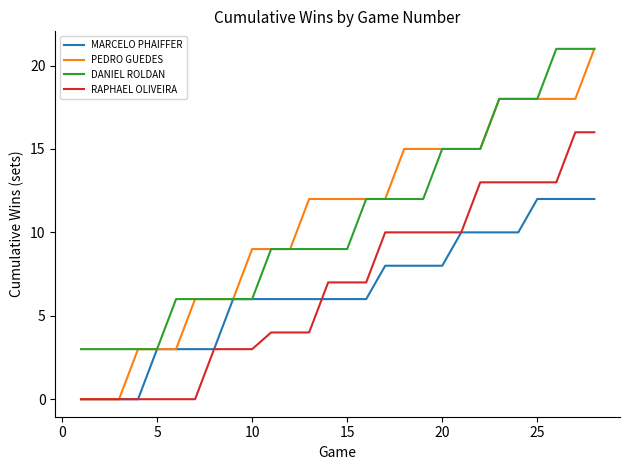

True or false: RAPHAEL OLIVEIRA and DANIEL ROLDAN intersect in this chart.

False